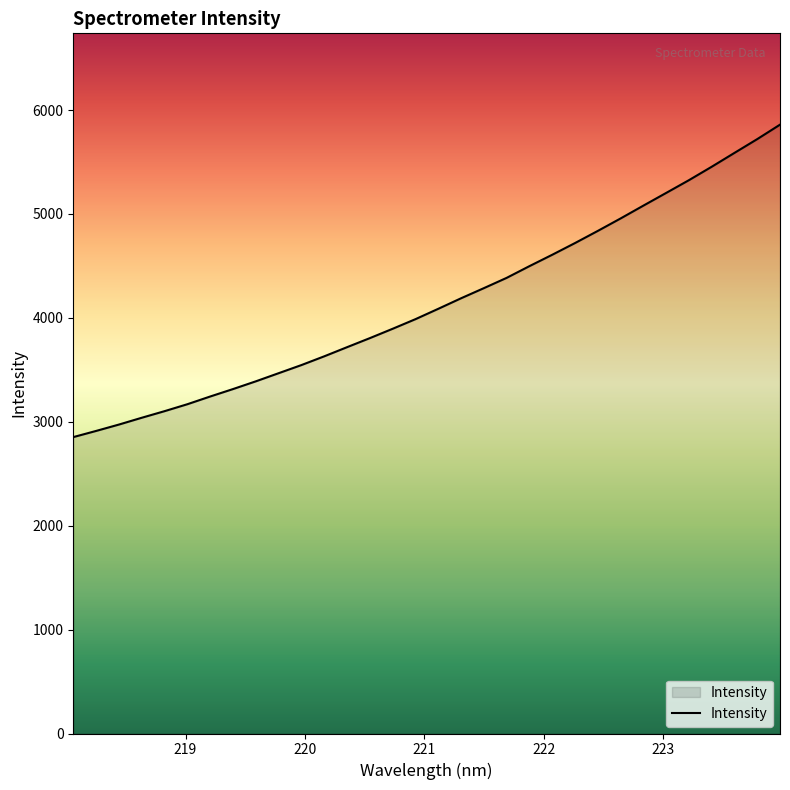

What is the greatest value displayed?

5859.4